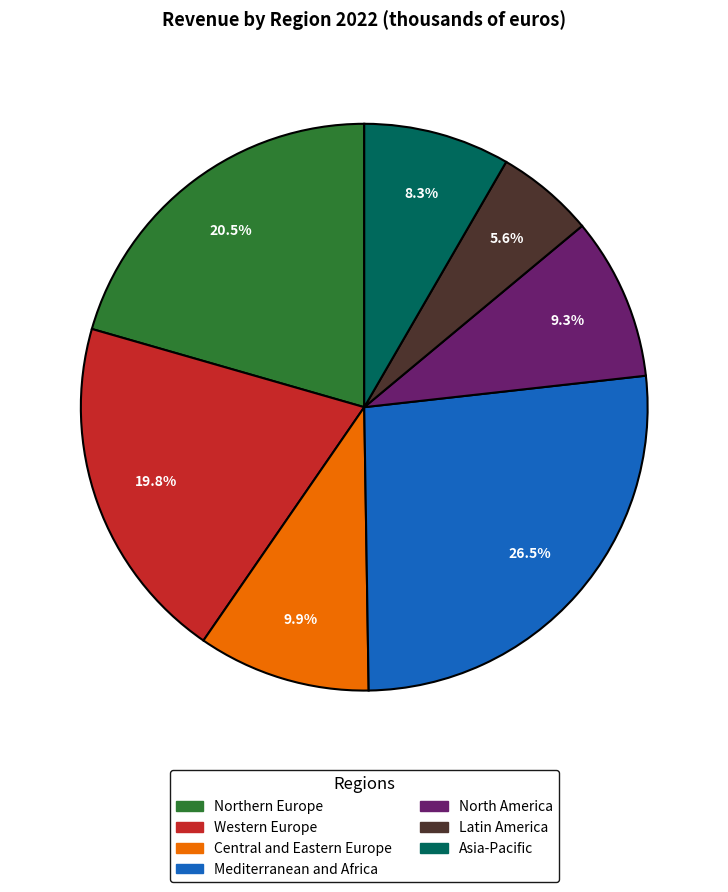

To the nearest percent, what is the difference between the North America and Mediterranean and Africa slice percentages?

17%